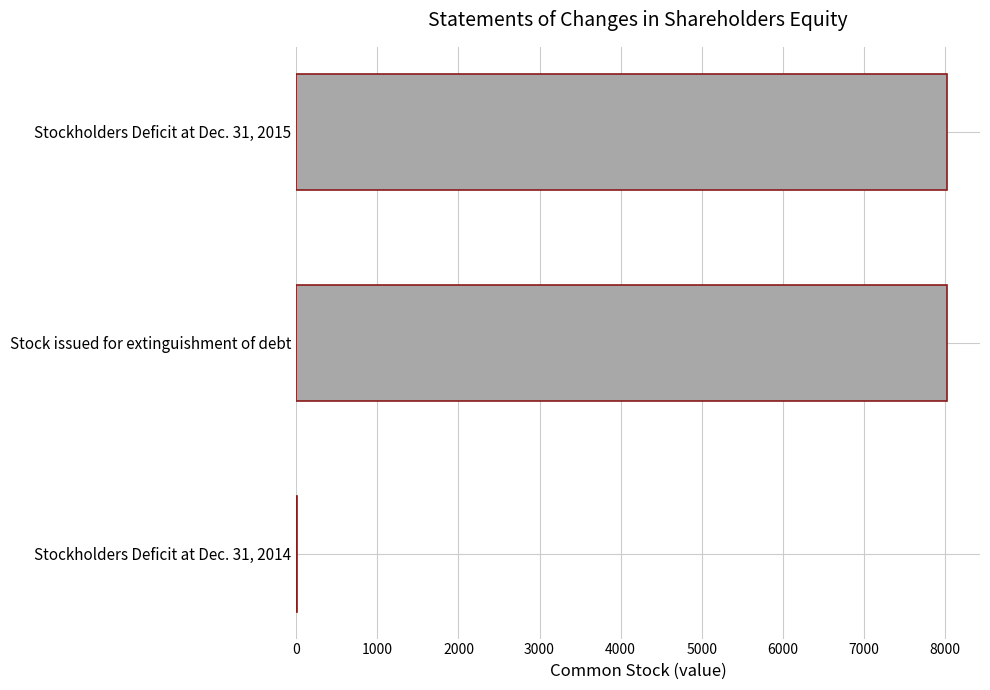

True or false: the data shows 8033 at Stockholders Deficit at Dec. 31, 2015.

True